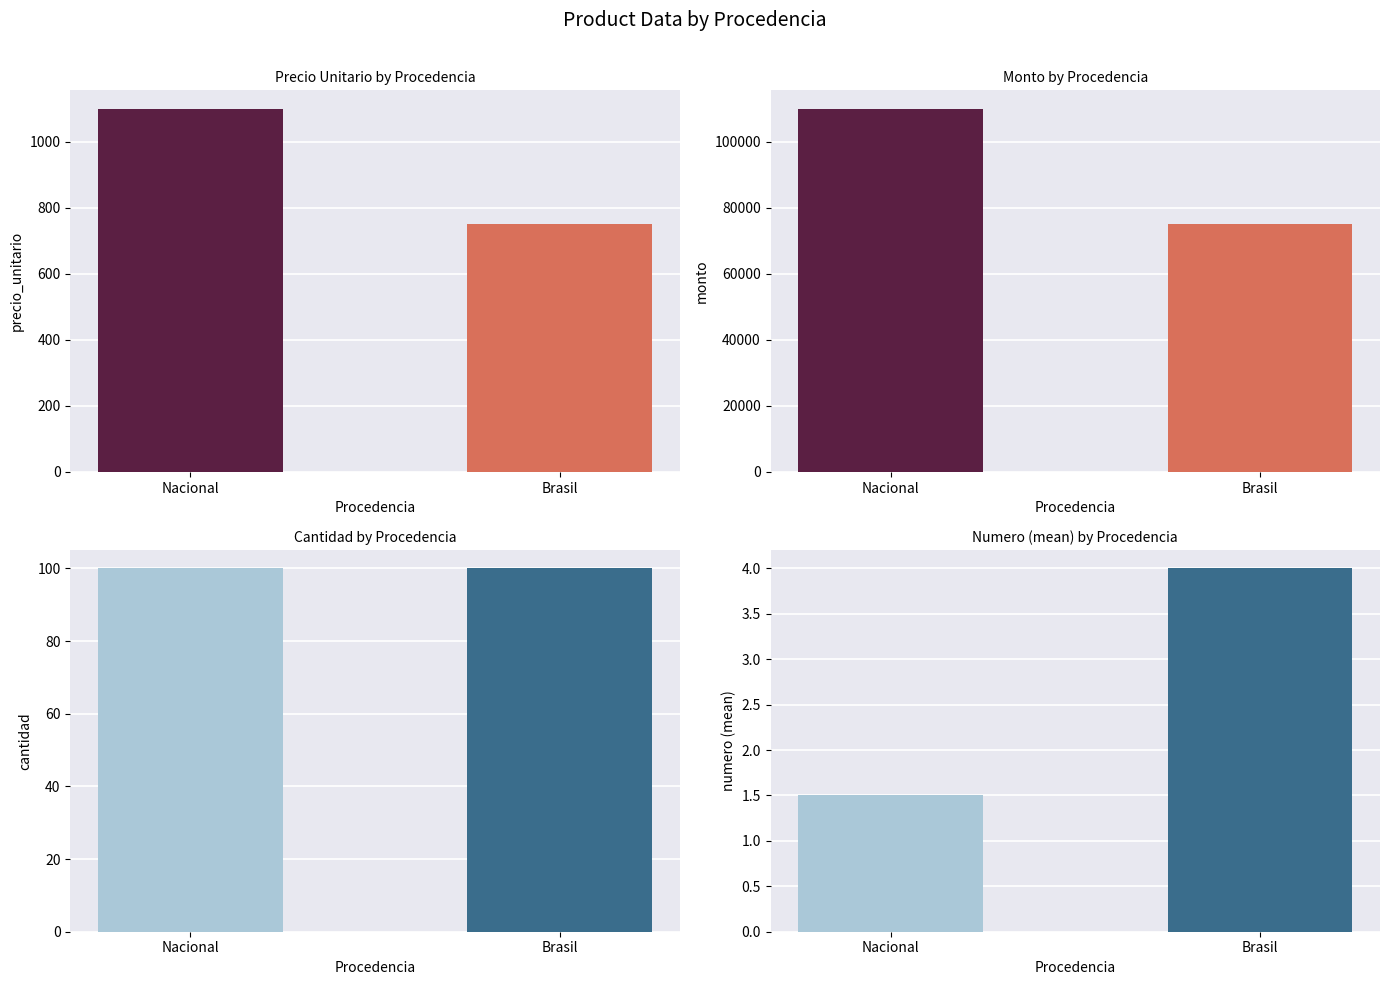

What position from the right is Nacional?

2